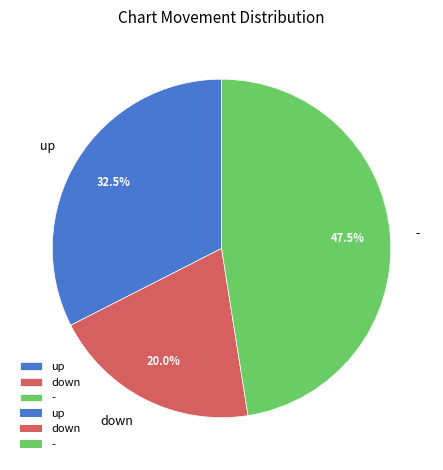

To the nearest percent, what portion does down represent?

20%